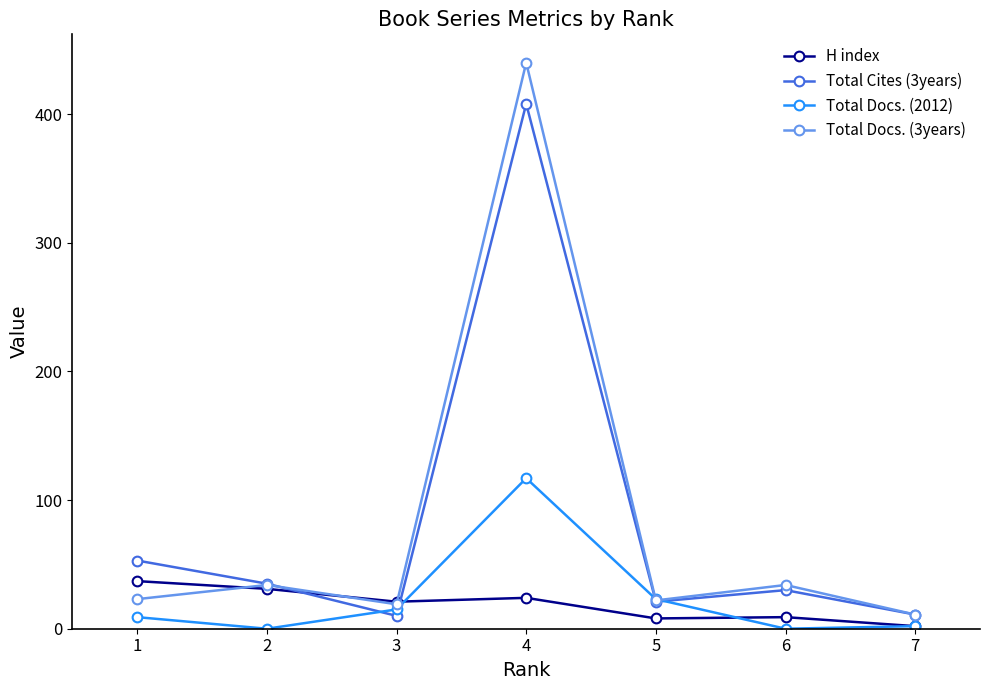

What is the total value across all series at 6?

73